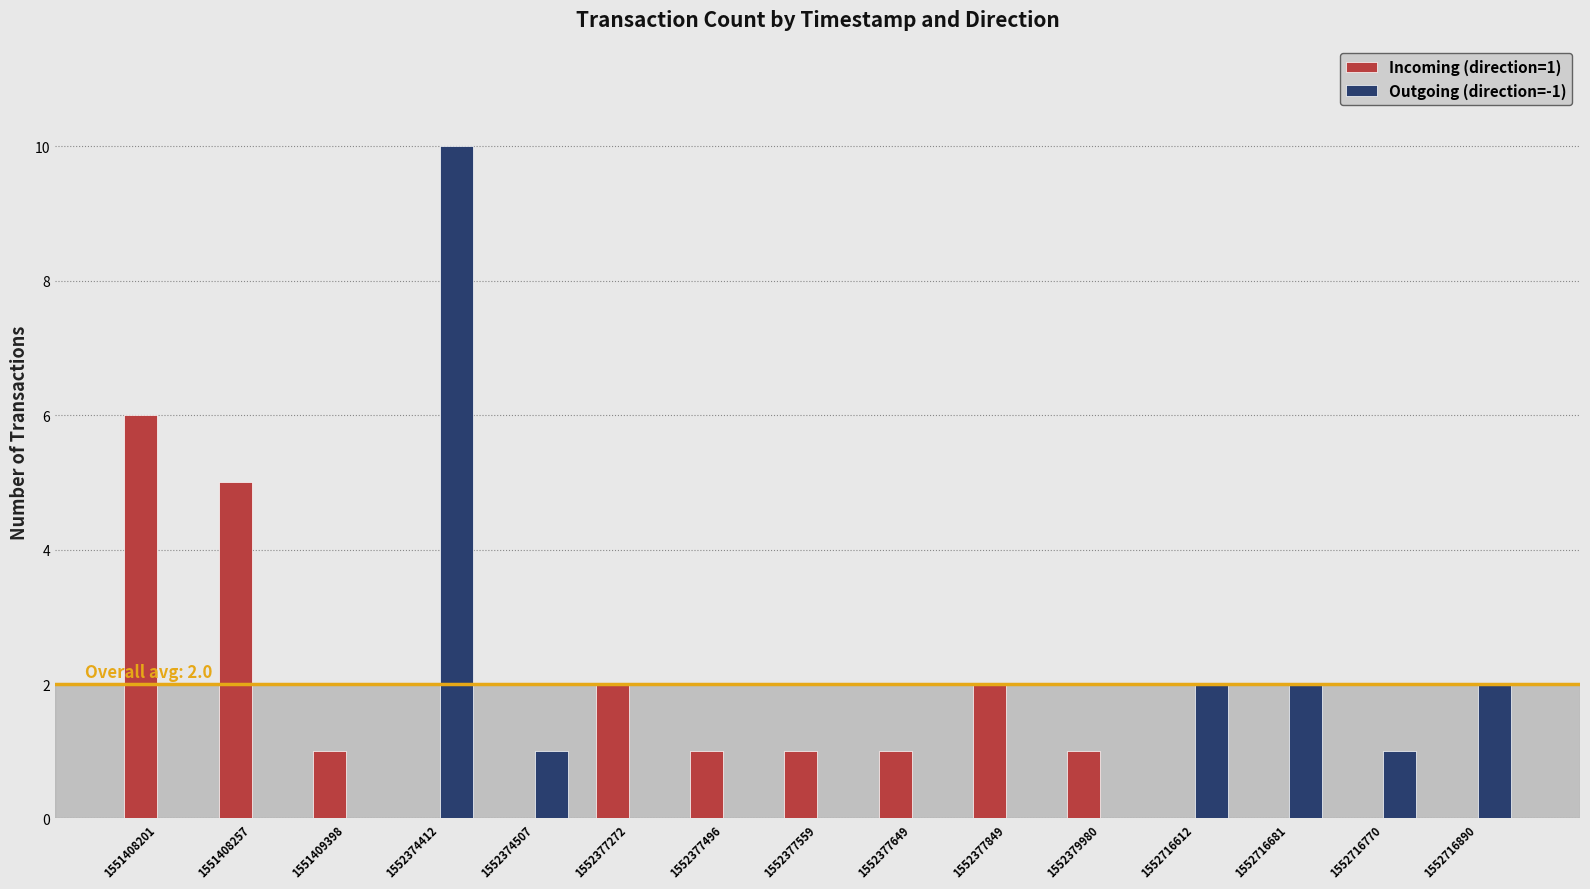

Reading left to right, list all the values displayed in this chart.

Incoming (direction=1): 6	5	1	0	0	2	1	1	1	2	1	0	0	0	0
Outgoing (direction=-1): 0	0	0	10	1	0	0	0	0	0	0	2	2	1	2